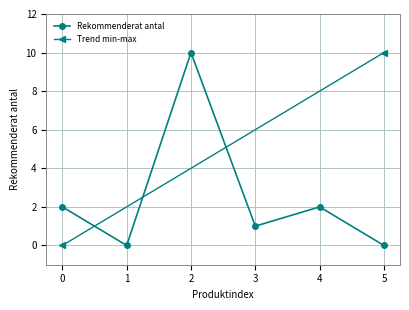

Does the chart display data point markers on the line(s)?

Yes